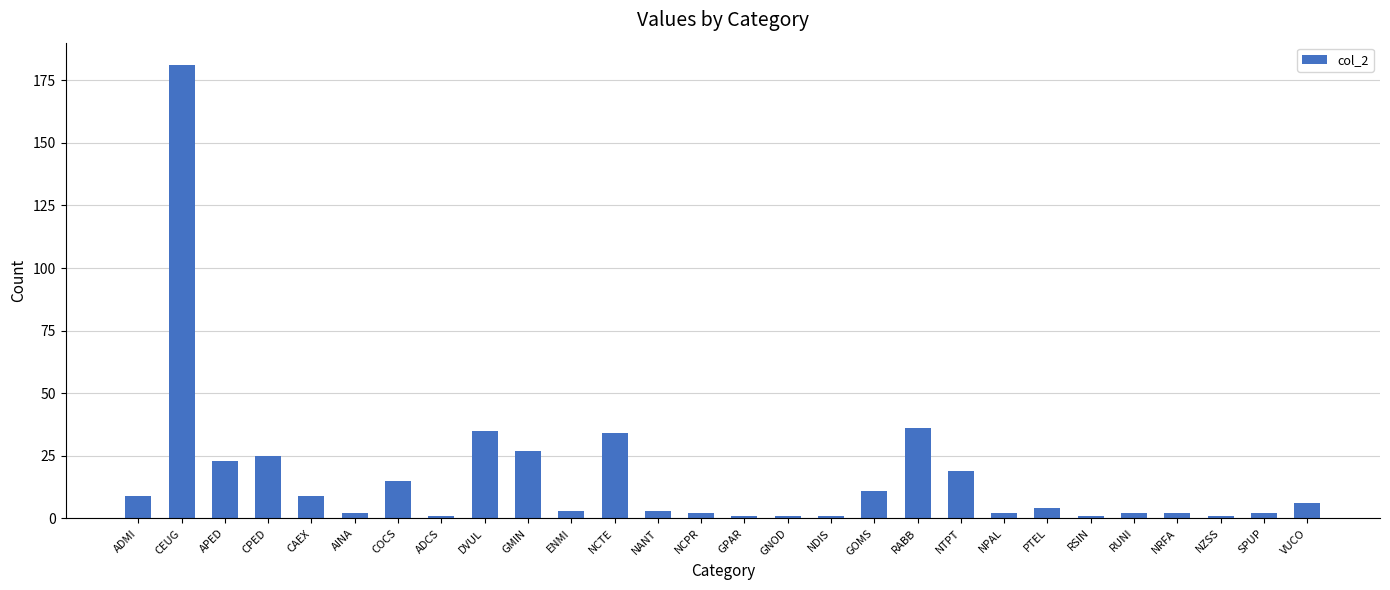

What is the change in value from RABB to NTPT?

-17